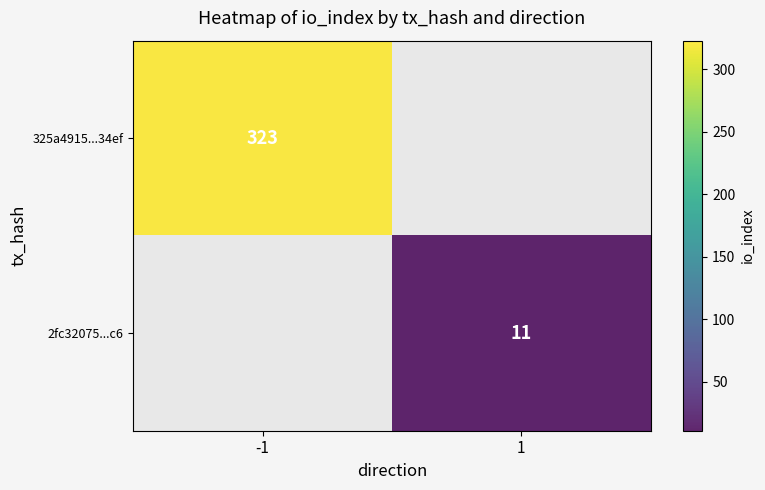

Is the value of 325a4915...34ef at 1 greater than the value of 2fc32075...c6 at -1?

No